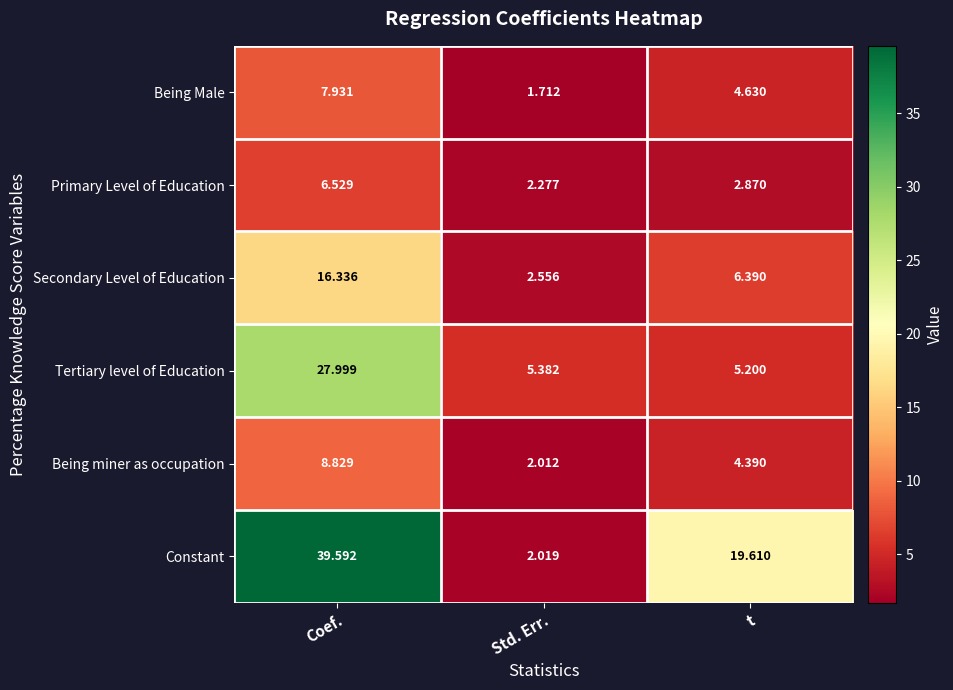

At which label does Constant first exceed 19?

Coef.